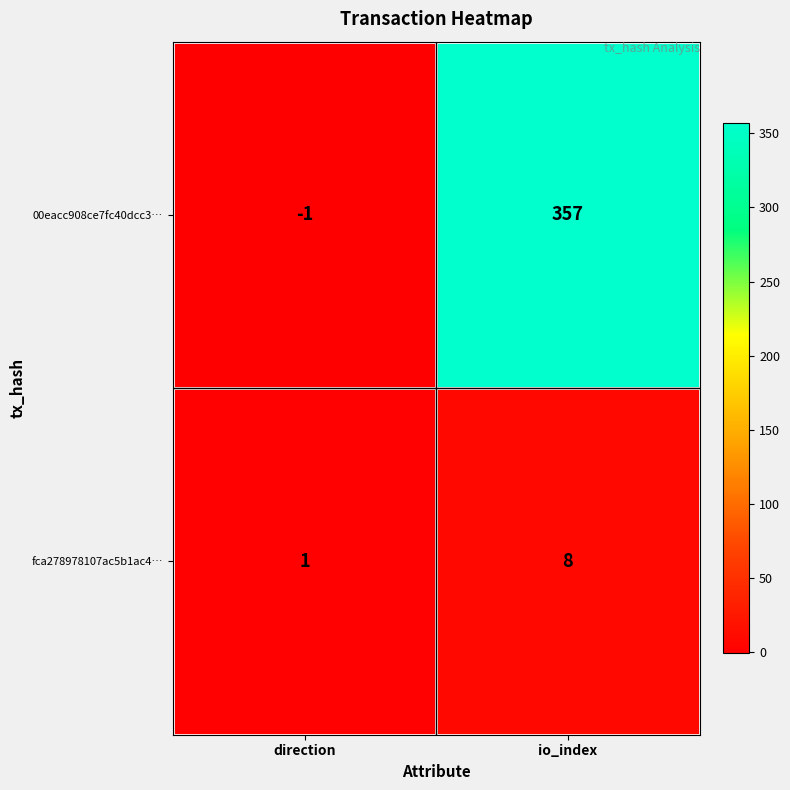

At which category does the chart reach its minimum across all series?

direction